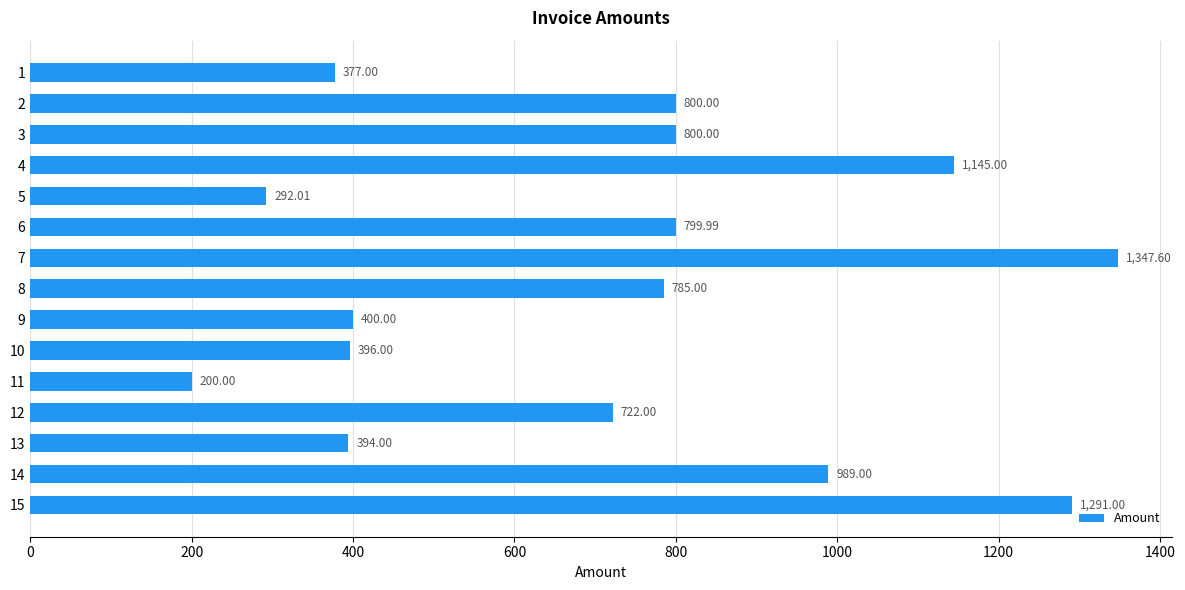

What is the ratio of the value at 7 to the value at 9?

3.4